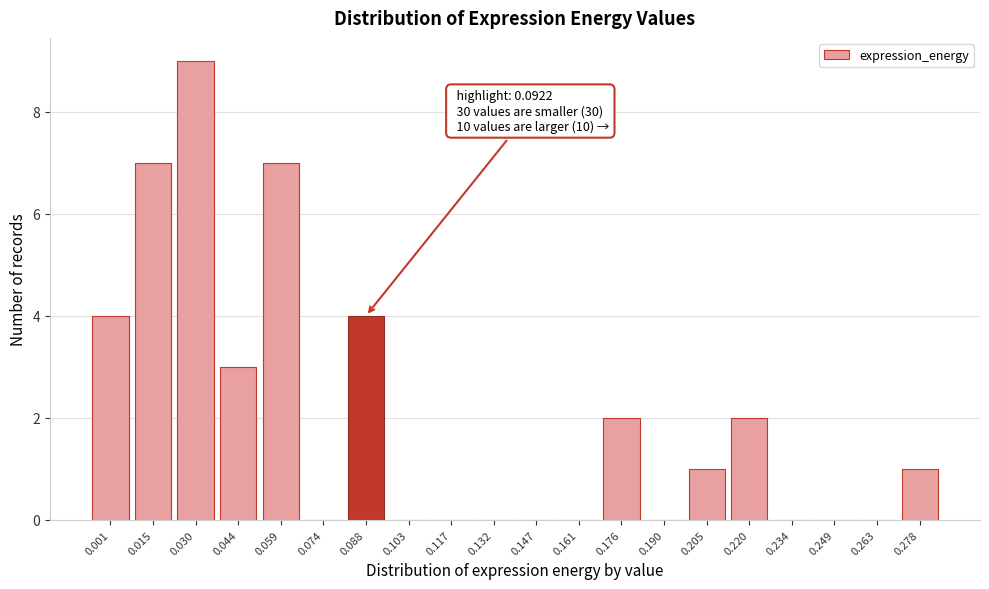

Reading right to left, transcribe all the data shown in this chart.

0.278=1	0.263=0	0.249=0	0.234=0	0.220=2	0.205=1	0.190=0	0.176=2	0.161=0	0.147=0	0.132=0	0.117=0	0.103=0	0.088=4	0.074=0	0.059=7	0.044=3	0.030=9	0.015=7	0.001=4